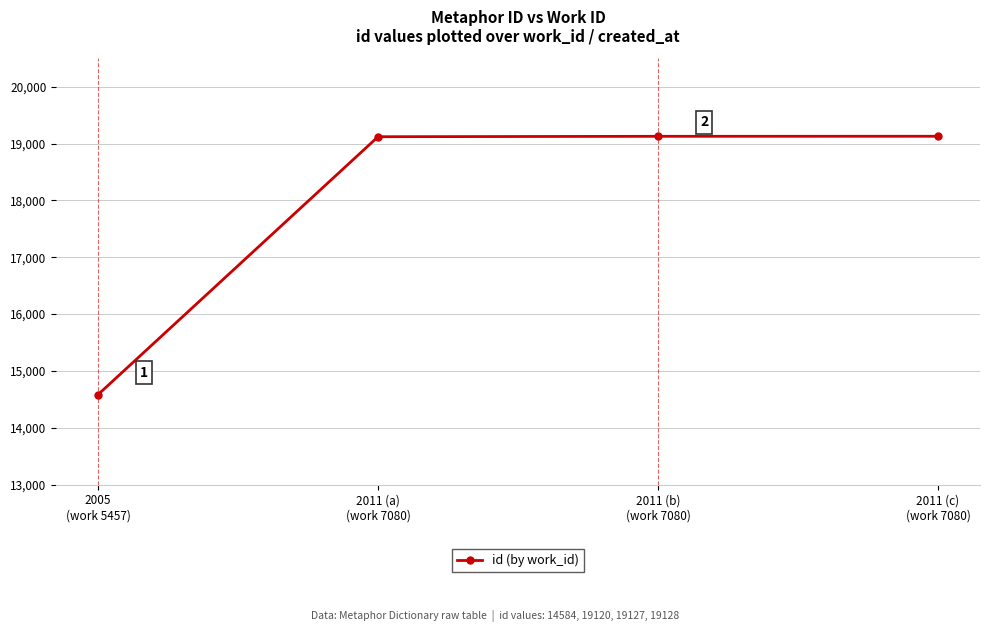

What is the difference between the values at 2011 (c)
(work 7080) and 2011 (a)
(work 7080)?

8